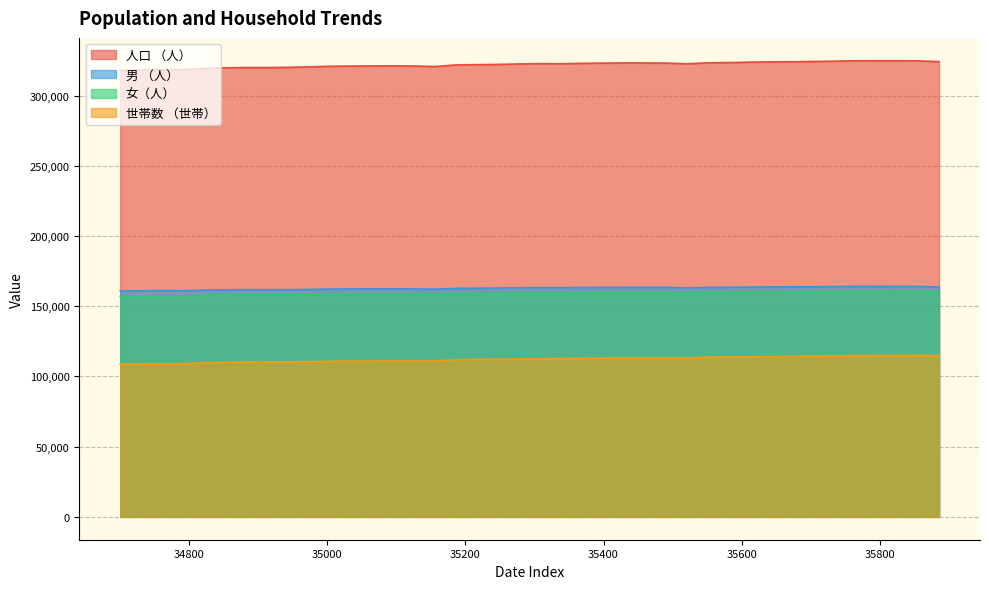

How many values in the 人口 （人） series are below 322611?

20